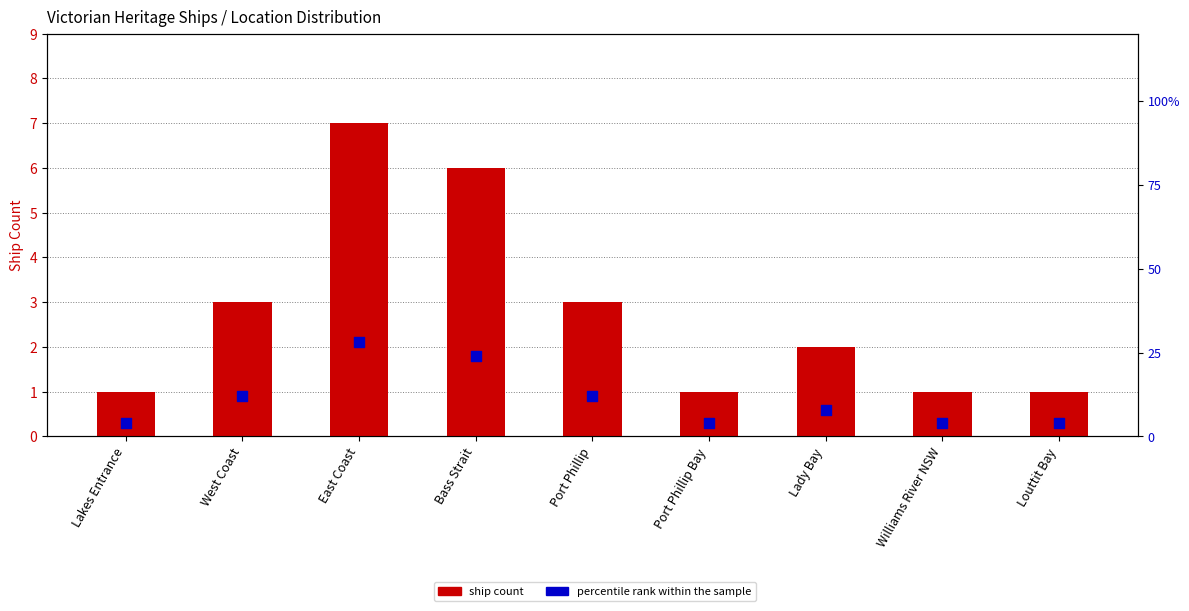

Which series contains the lowest Y value?

ship count